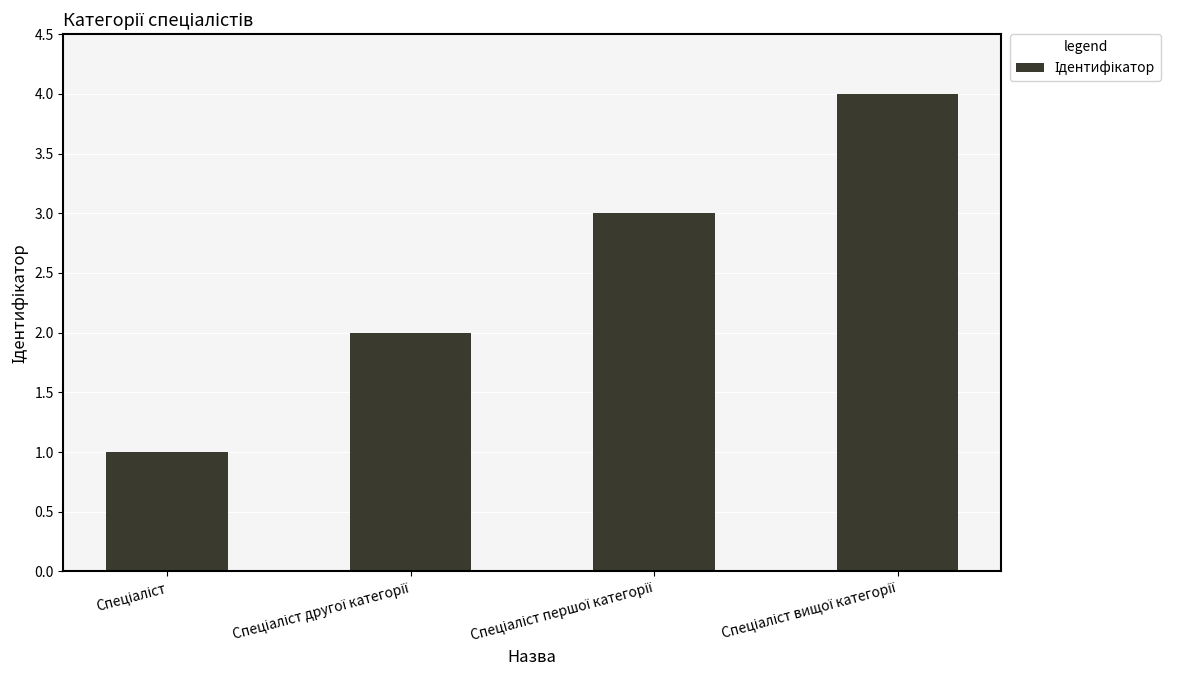

What is the maximum value shown in the chart?

4